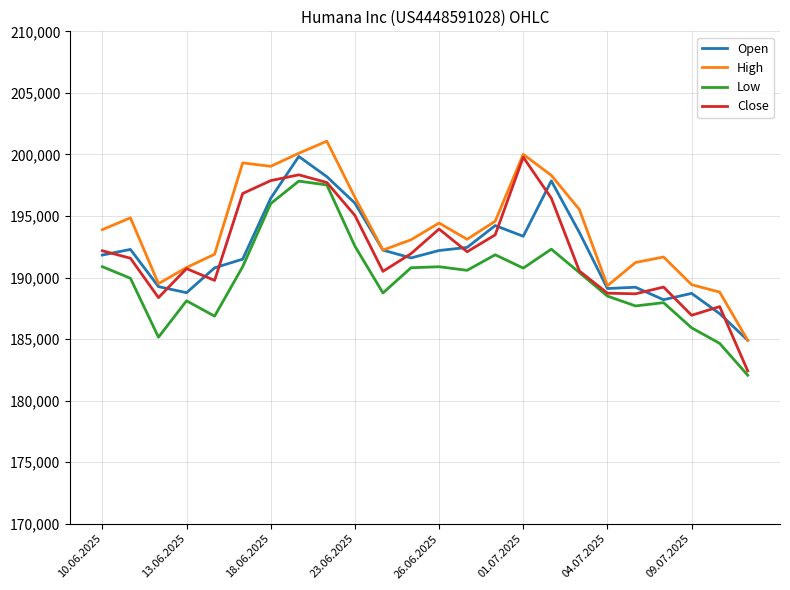

What is the smallest value displayed?

182061